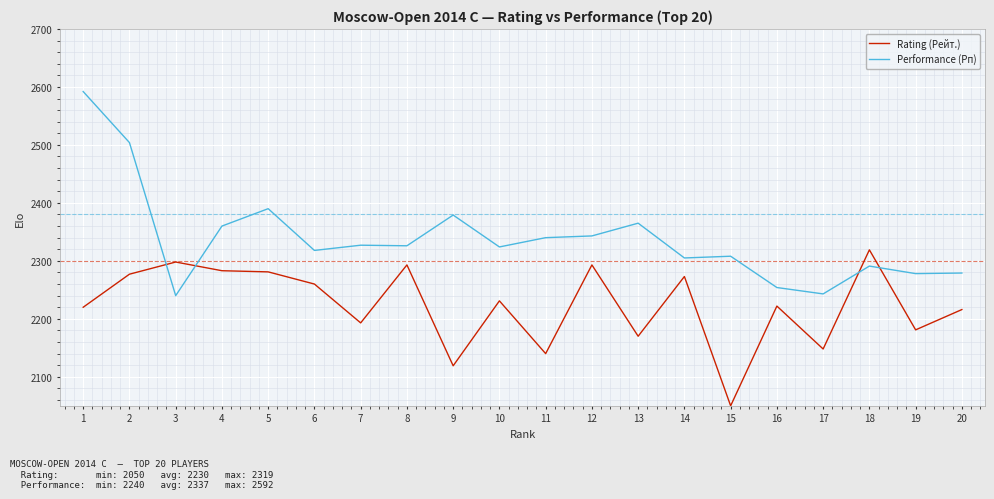

Which series has the largest range (max minus min)?

Performance (Рп)